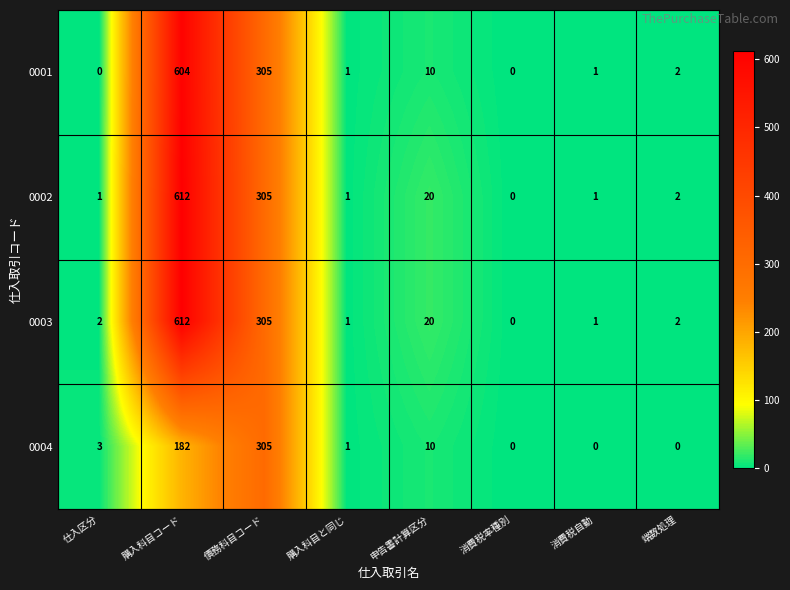

What is the difference between the highest and lowest values at 仕入区分?

3